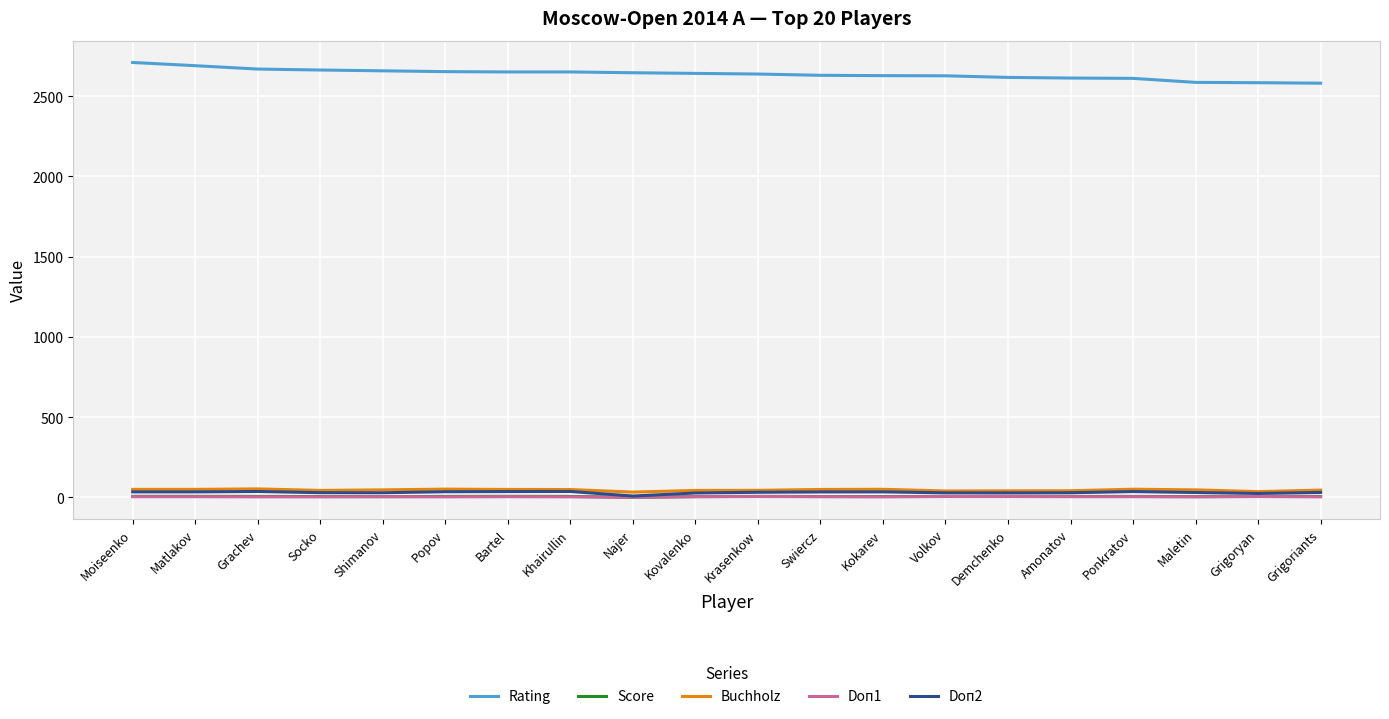

What is the greatest value displayed?

2710.0